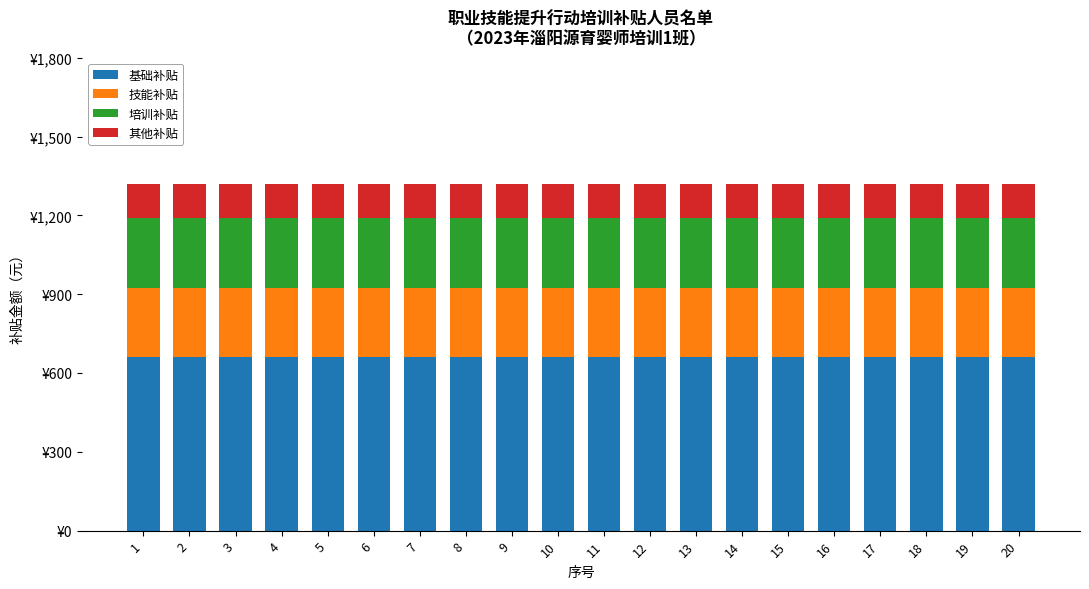

Is it true that 培训补贴 equals 80 at 12?

False